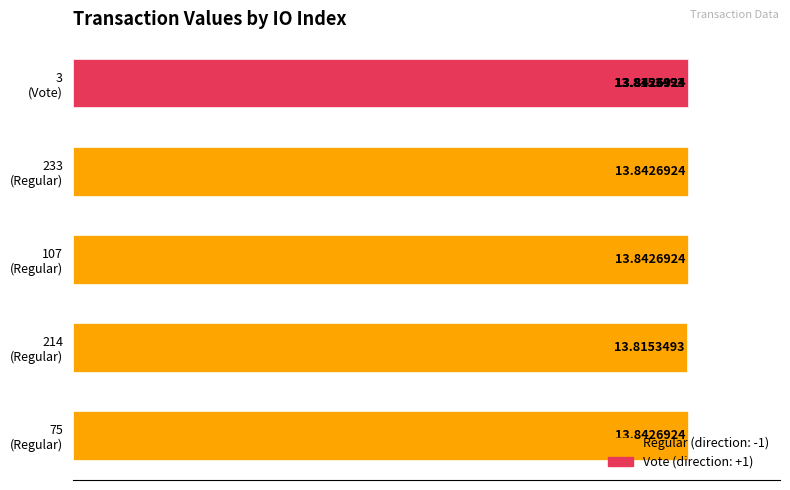

Does the chart contain stacked bars?

No